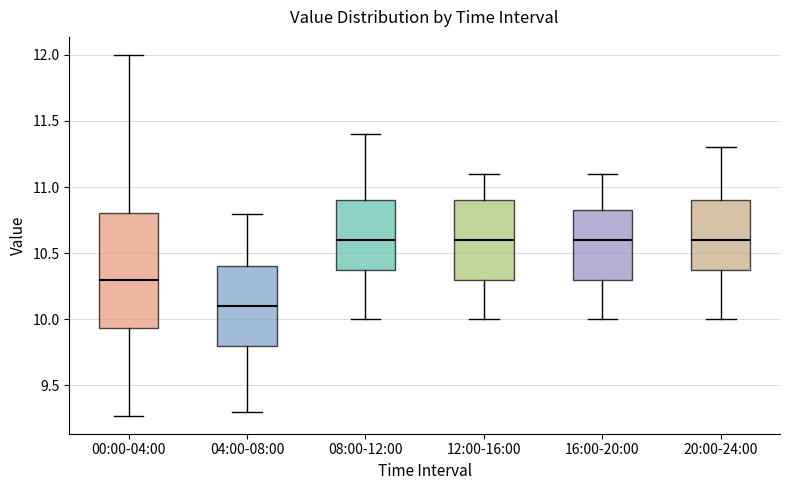

Where is the lower edge of the box for 12:00-16:00 on the y-axis? The values are not printed on the chart, so give them approximately, as read against the axis.

10.30